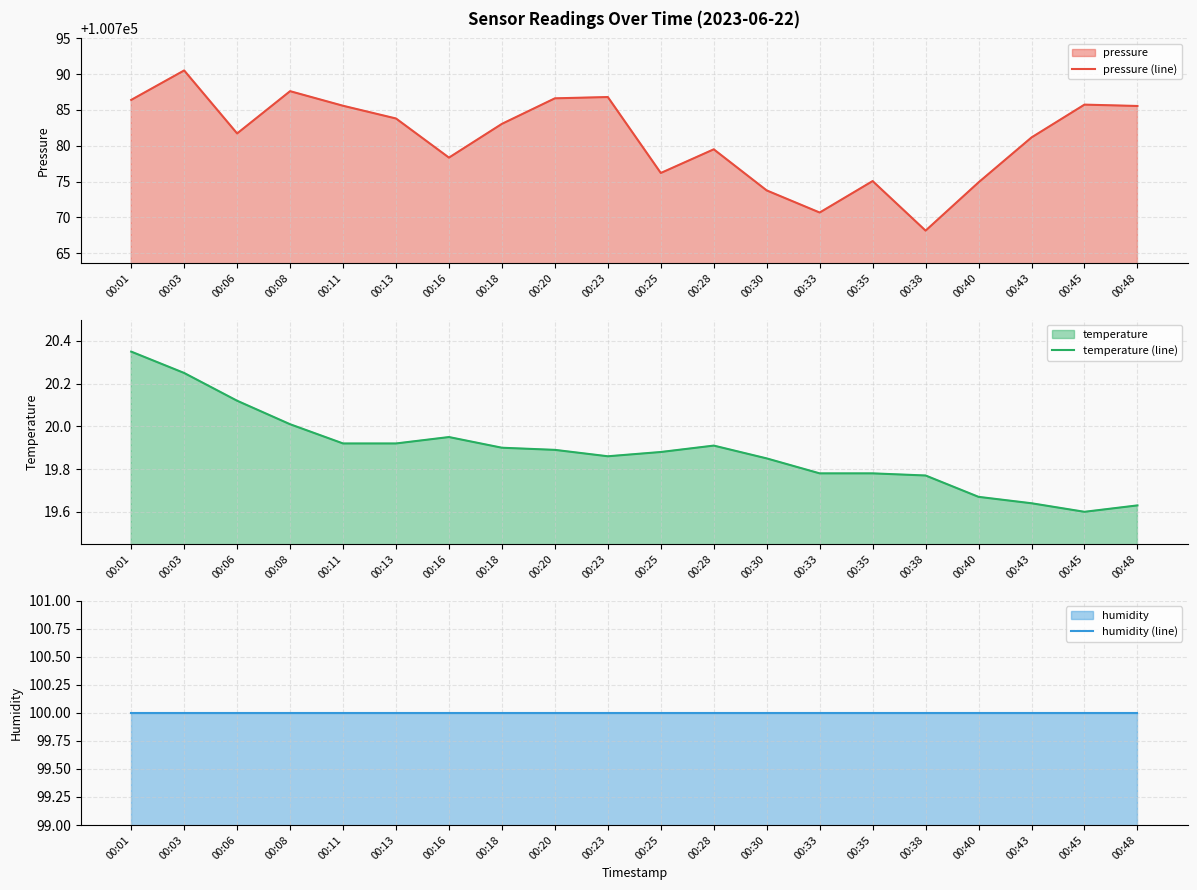

Reading left to right, extract all data points from this chart.

pressure (line): 100786.4	100790.5	100781.7	100787.6	100785.6	100783.8	100778.3	100783.1	100786.6	100786.8	100776.2	100779.5	100773.8	100770.7	100775.1	100768.1	100774.9	100781.2	100785.8	100785.6
temperature (line): 20.4	20.2	20.1	20.0	19.9	19.9	19.9	19.9	19.9	19.9	19.9	19.9	19.9	19.8	19.8	19.8	19.7	19.6	19.6	19.6
humidity (line): 100.0	100.0	100.0	100.0	100.0	100.0	100.0	100.0	100.0	100.0	100.0	100.0	100.0	100.0	100.0	100.0	100.0	100.0	100.0	100.0